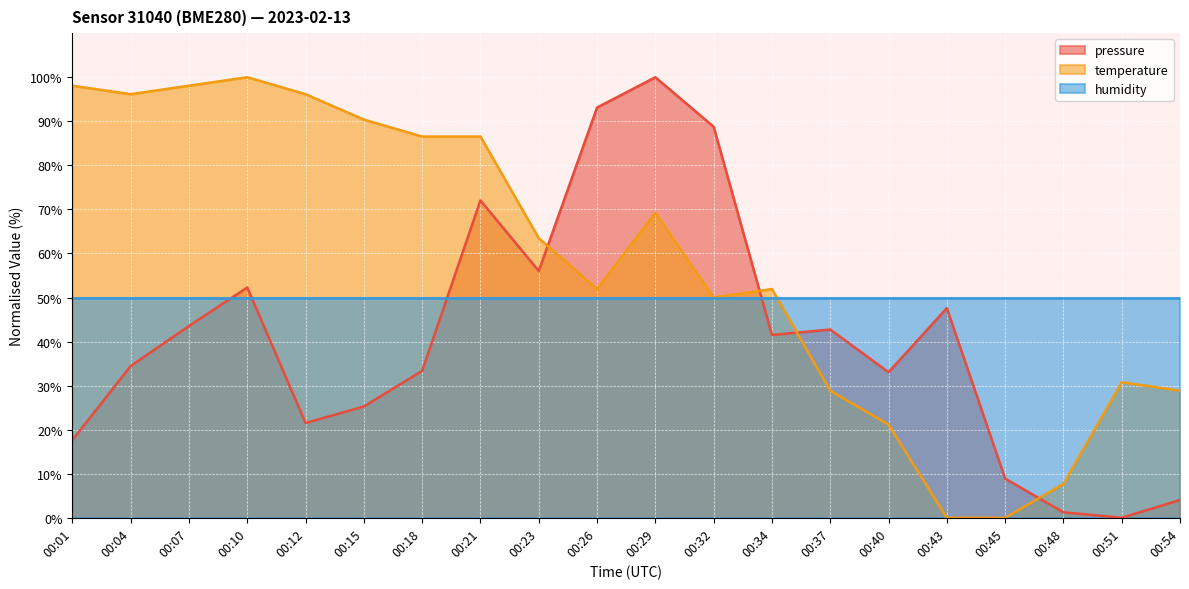

How many times do temperature and pressure cross each other?

4